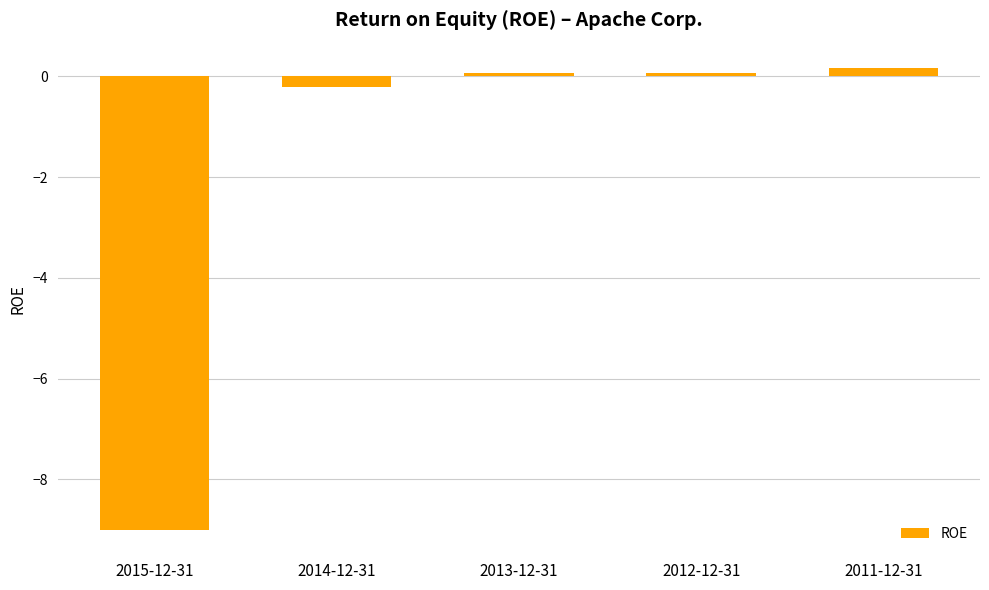

What is the sum of all values?

-8.9